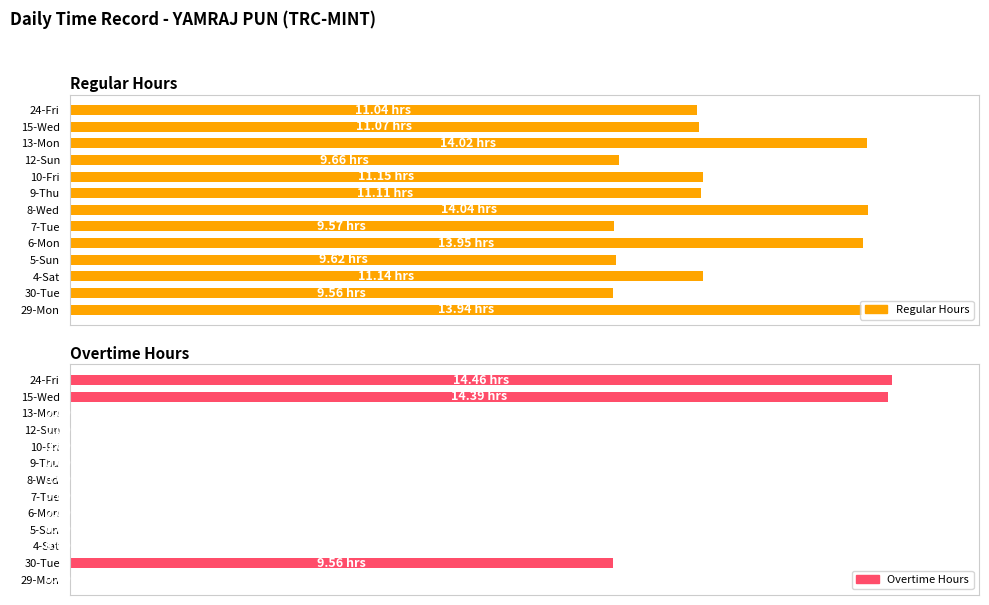

What is the difference between the maximum and second lowest values in the Overtime Hours series?

14.5